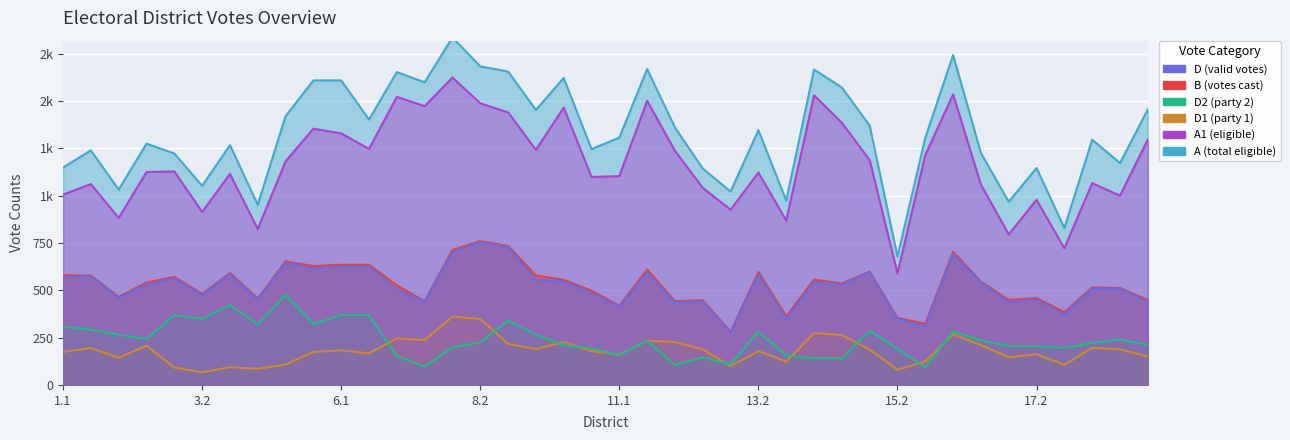

The D2 series shows 98 at 11.1. True or false?

False